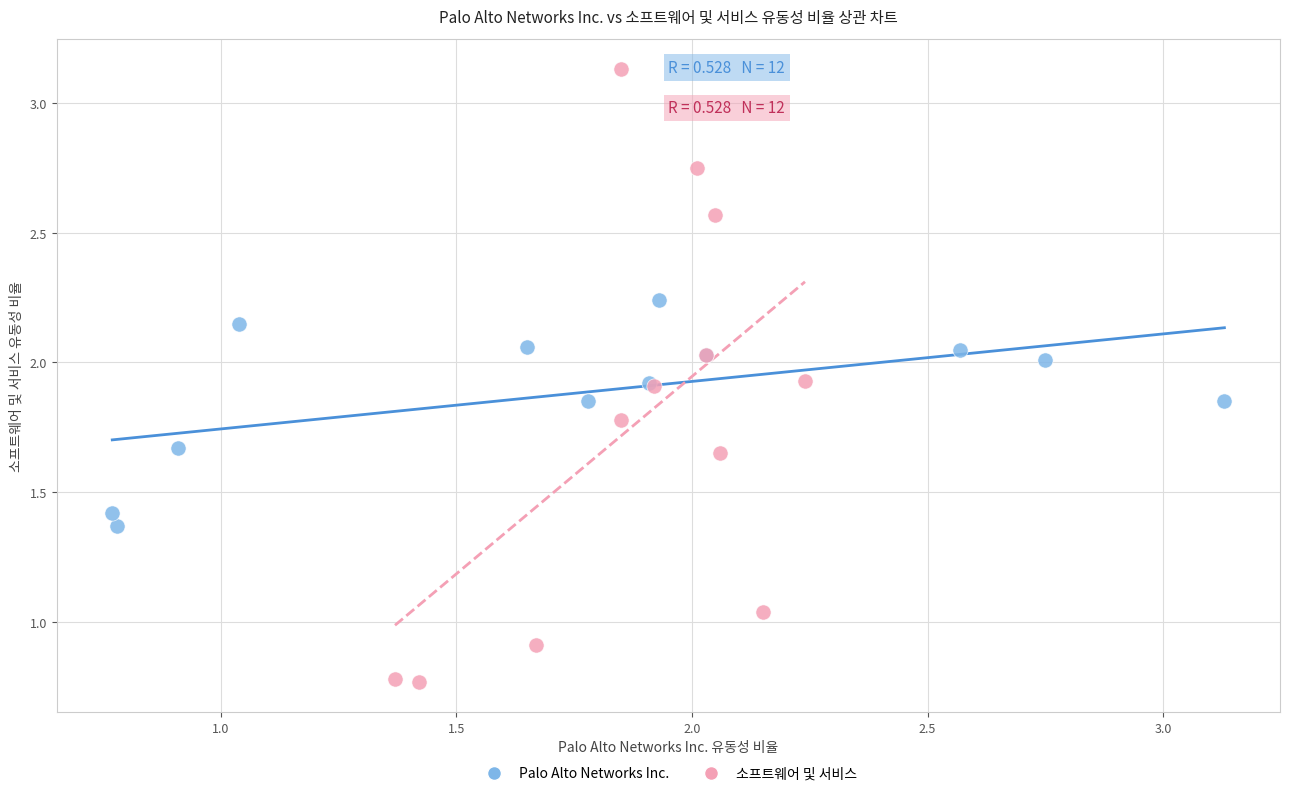

Which series contains the lowest Y value?

소프트웨어 및 서비스